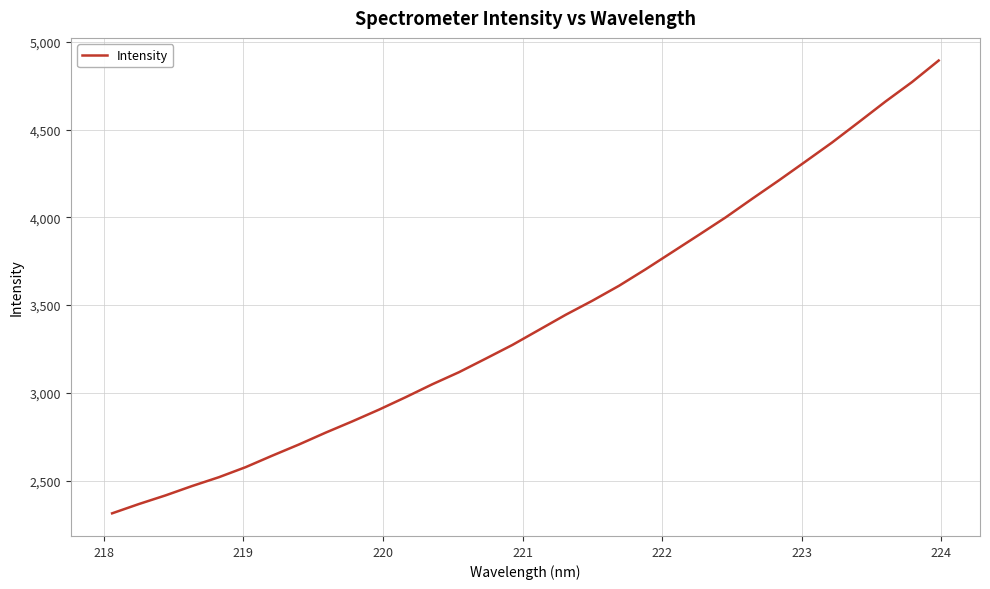

What is the average value?

3418.8